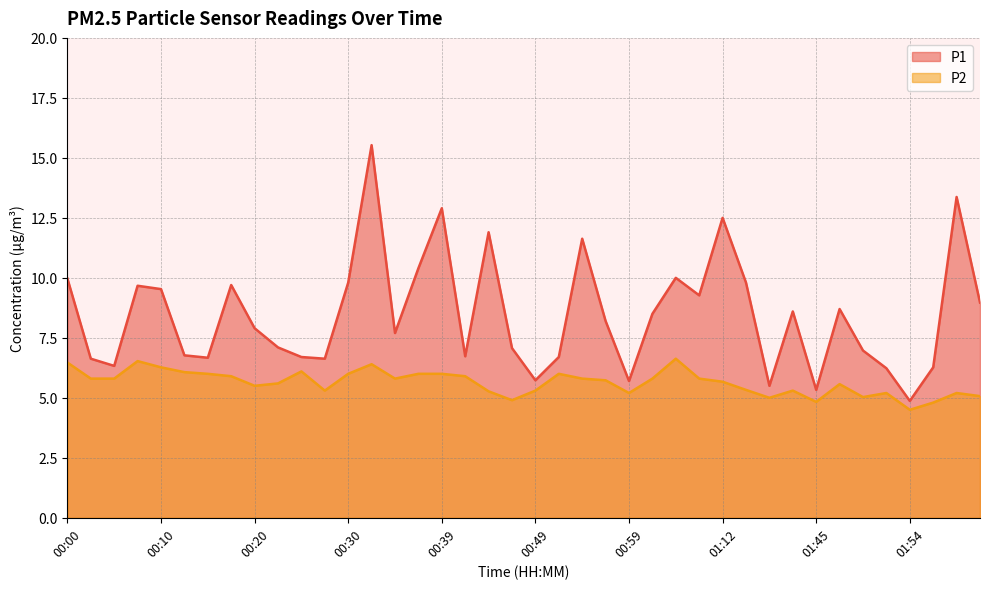

Does the chart have visible grid lines?

Yes